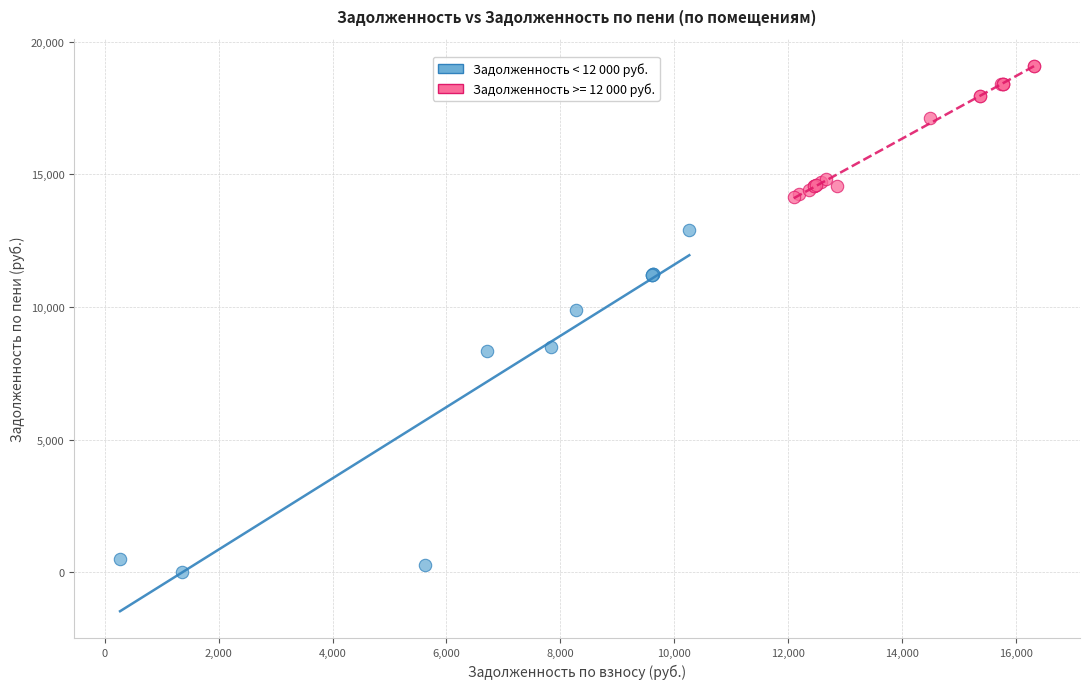

Which series contains the highest Y value?

Задолженность >= 12 000 руб.